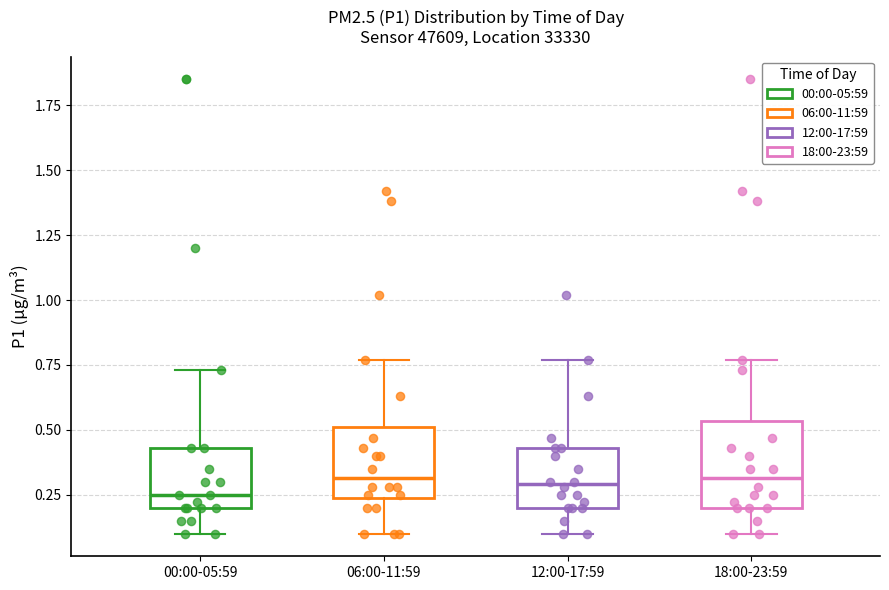

Where is the lower edge of the box for 18:00-23:59 on the y-axis? The values are not printed on the chart, so give them approximately, as read against the axis.

0.20